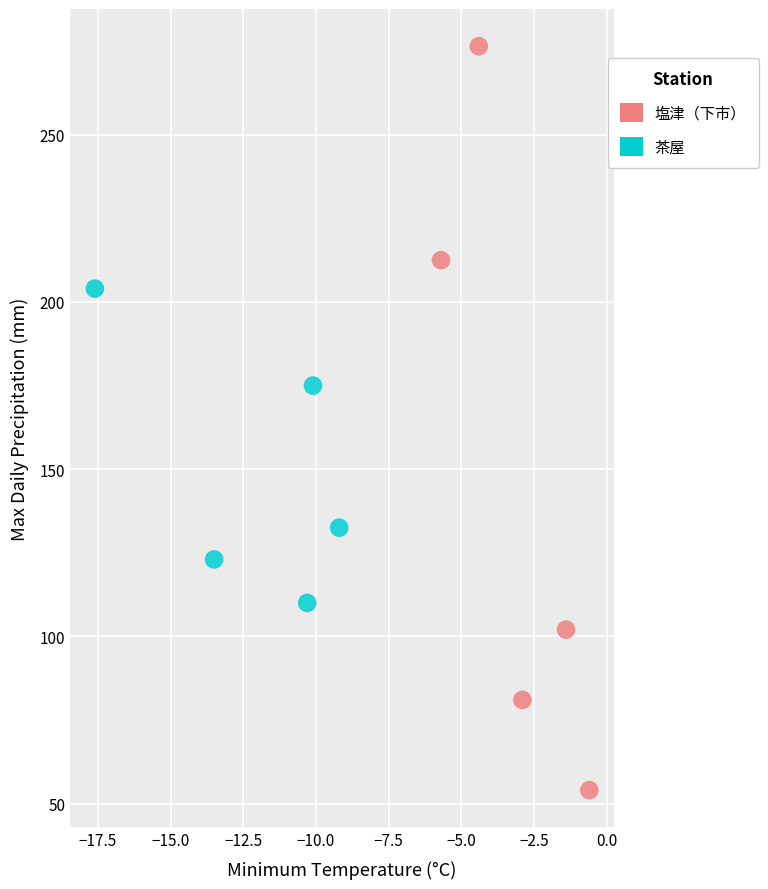

Which series reaches the minimum Y coordinate?

塩津（下市）